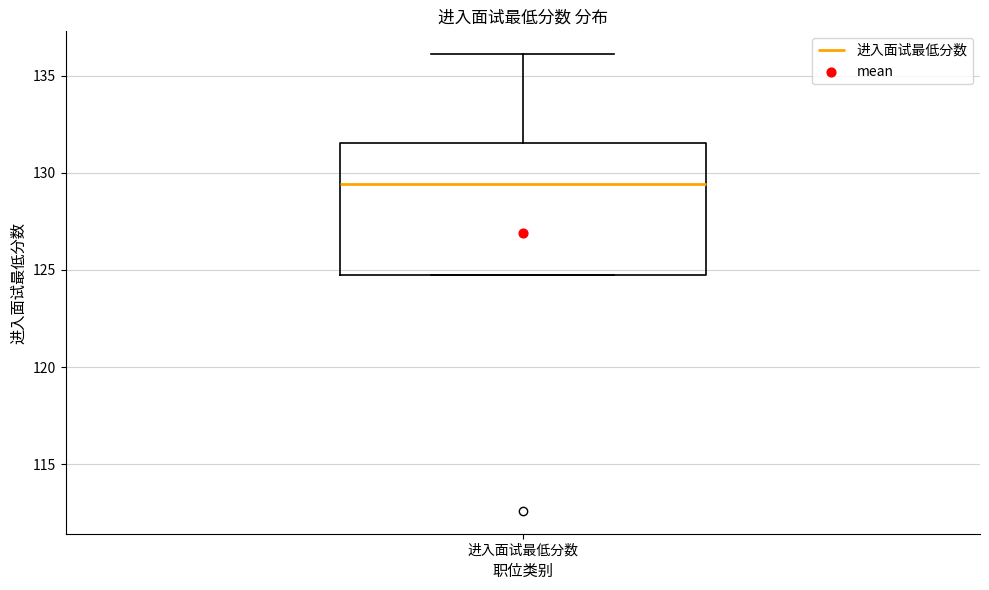

Read this box plot against the y-axis: the position of the median line, the range covered by the box, and the ends of both whiskers. The values are not printed on the chart, so give them approximately, as read against the axis.

median 129.5, box 125.0 to 131.5, whiskers 125.0 to 136.0